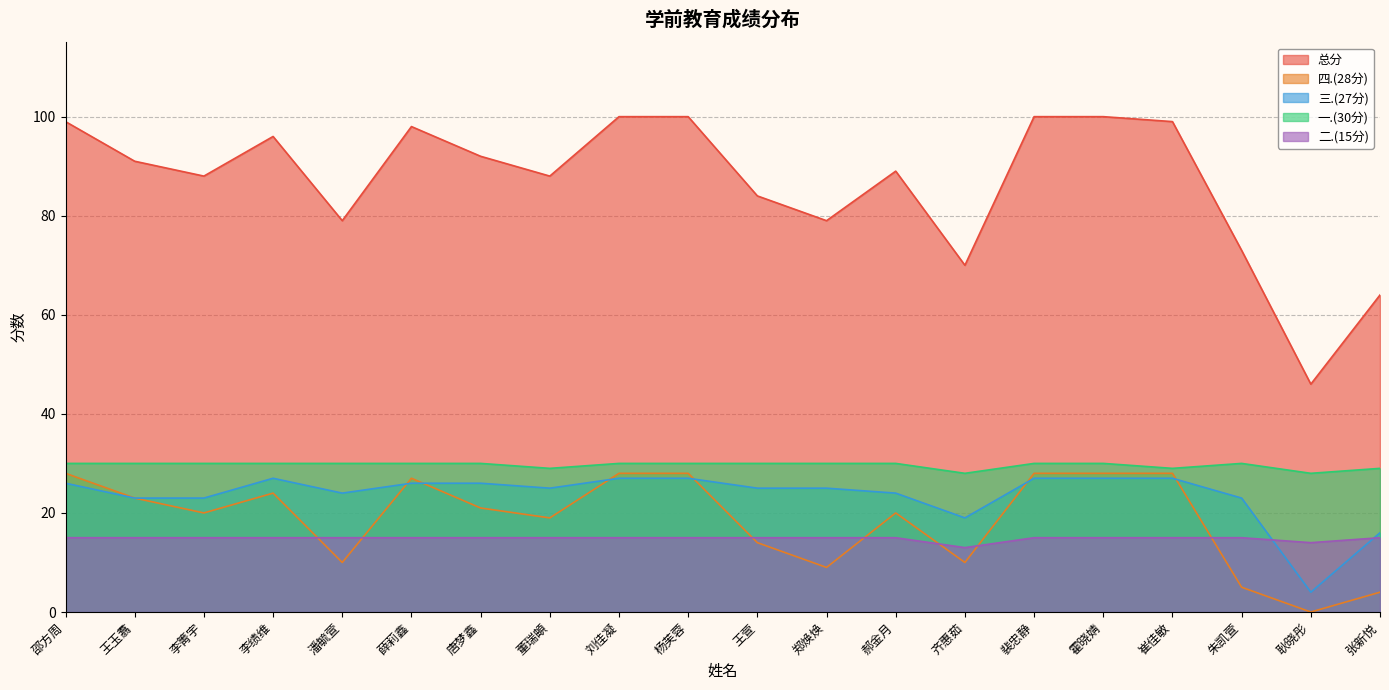

What position from the left is 郝金月?

13